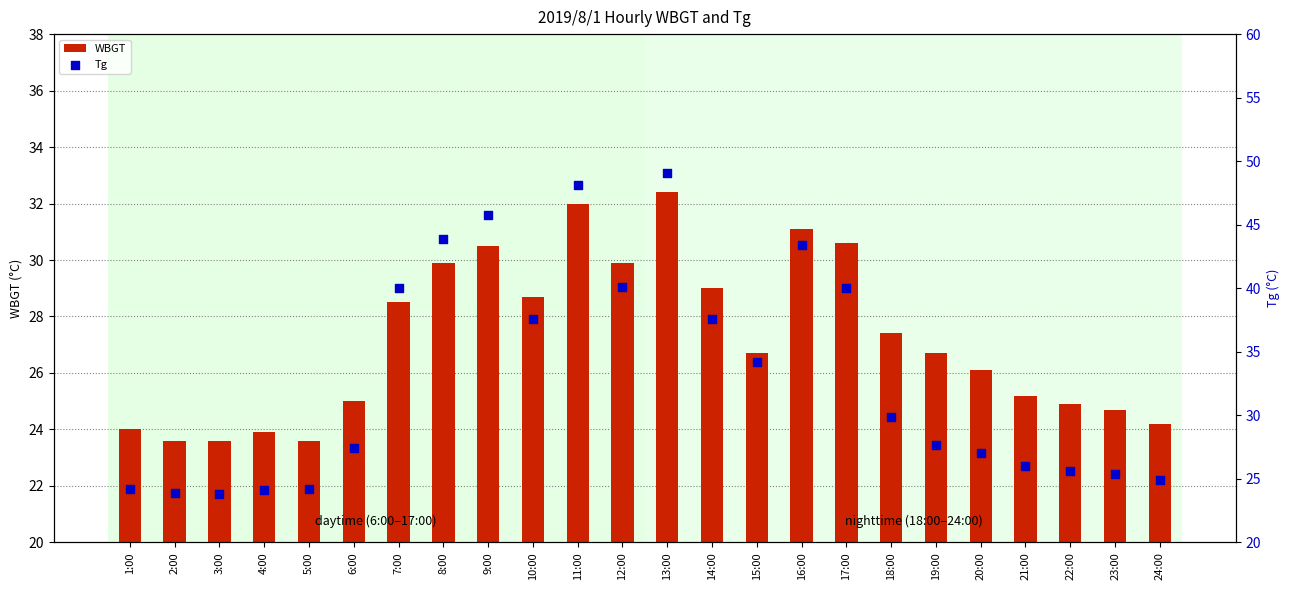

Which series has the widest spread of Y values?

Tg